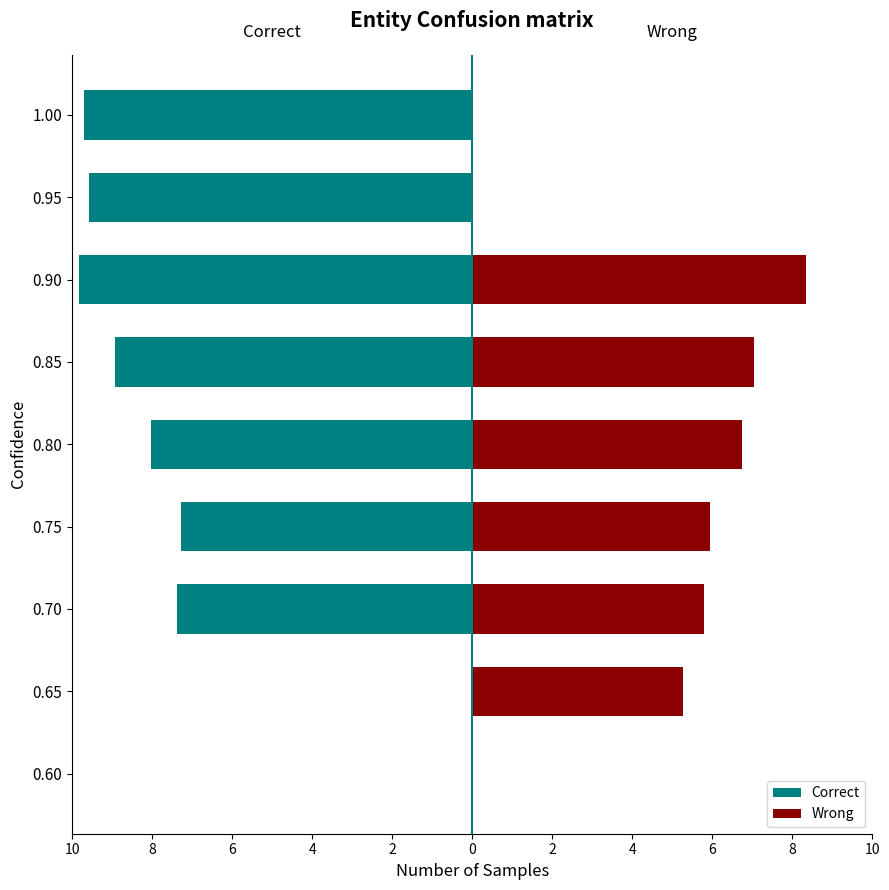

True or false: Correct has a value of -8.9 at 0.85.

True